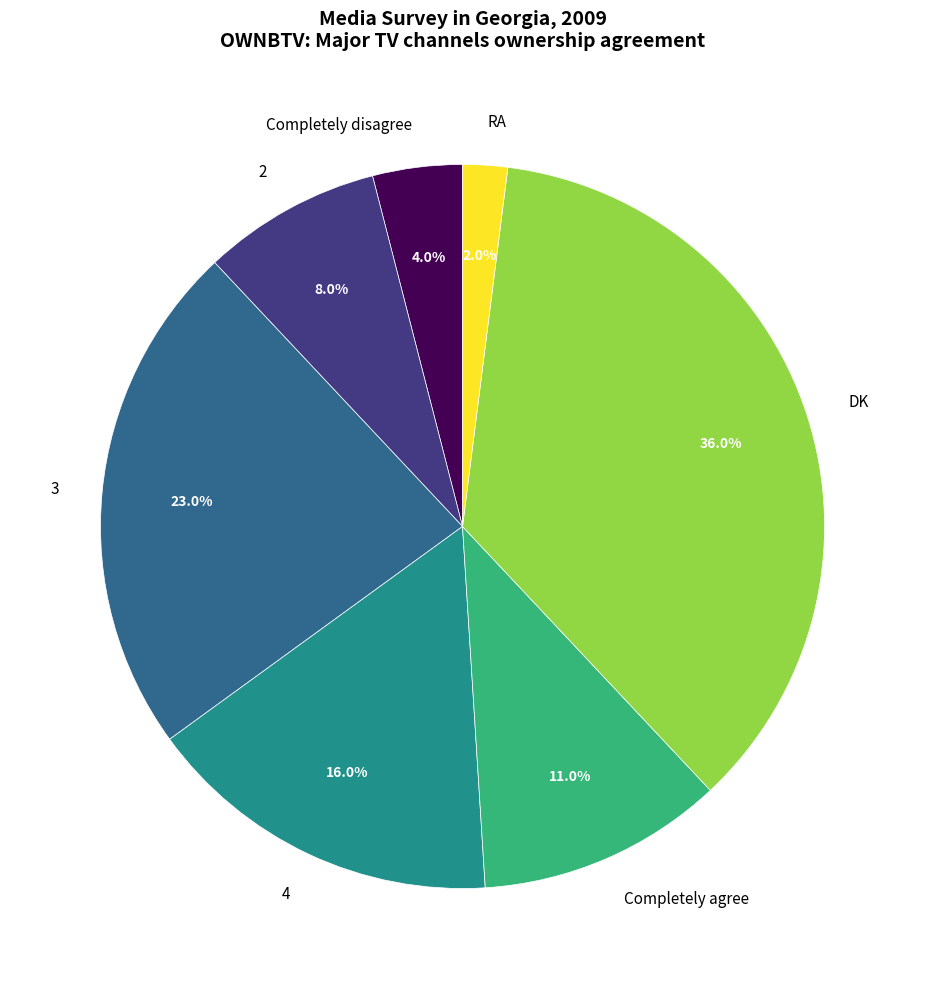

Does Completely disagree account for over 50% of the chart?

No